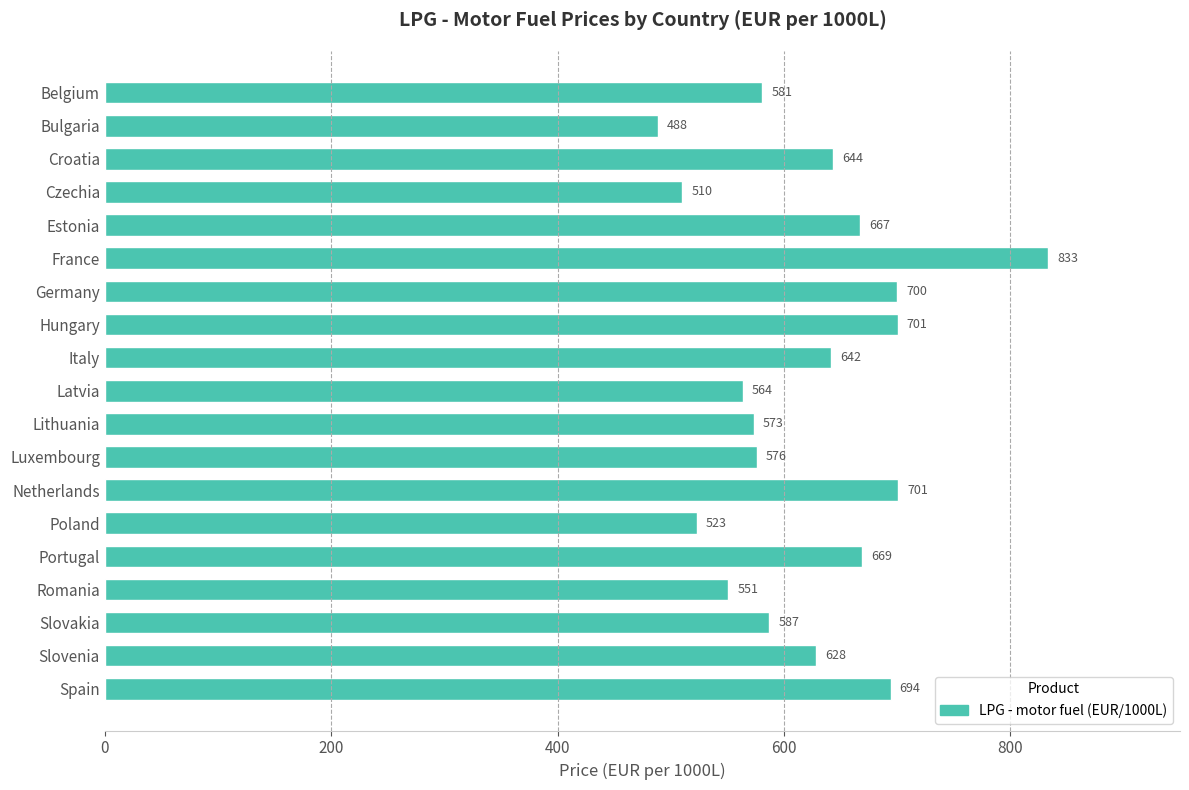

How many data points are less than 628?

9